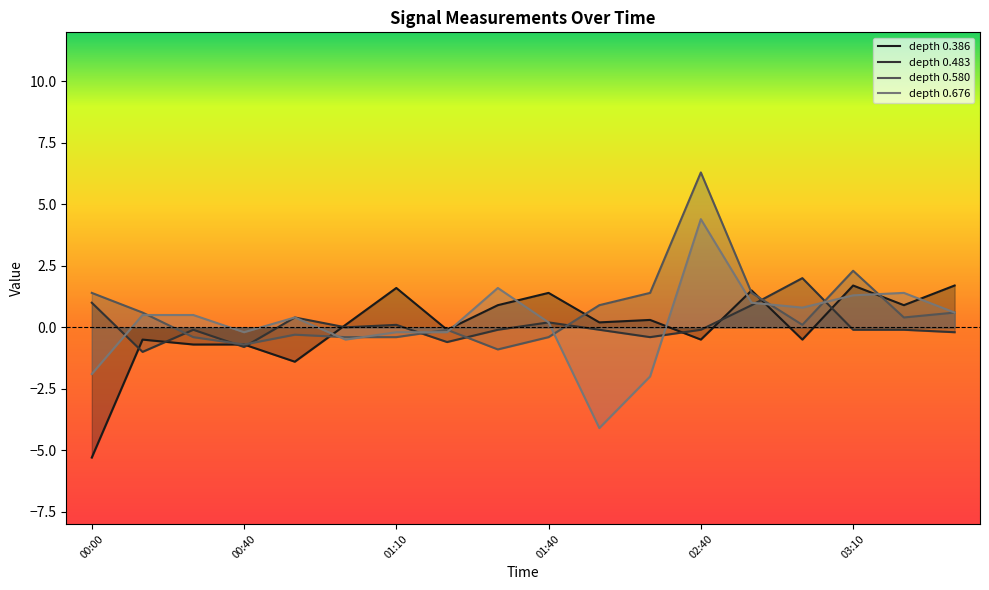

What is the value of the 0.580 point at the 13th from the left?

6.3